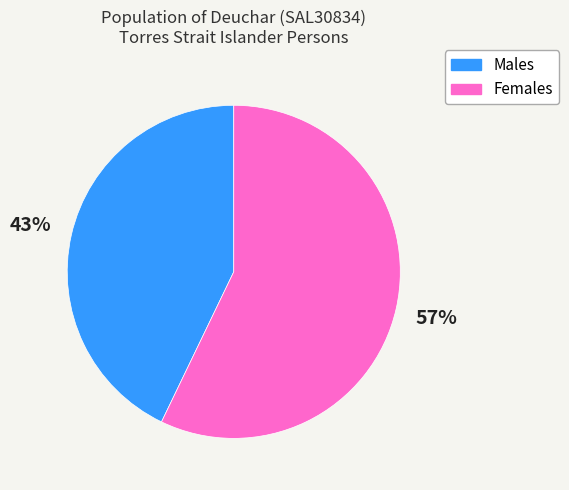

Combined, do Females and Males account for over 50%?

Yes